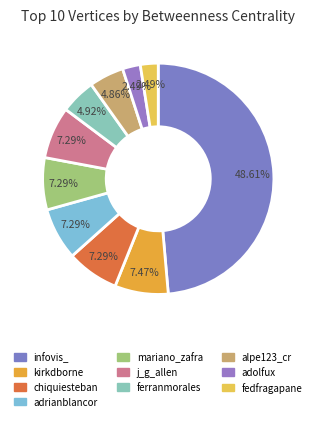

Between mariano_zafra and adolfux, which is larger?

mariano_zafra